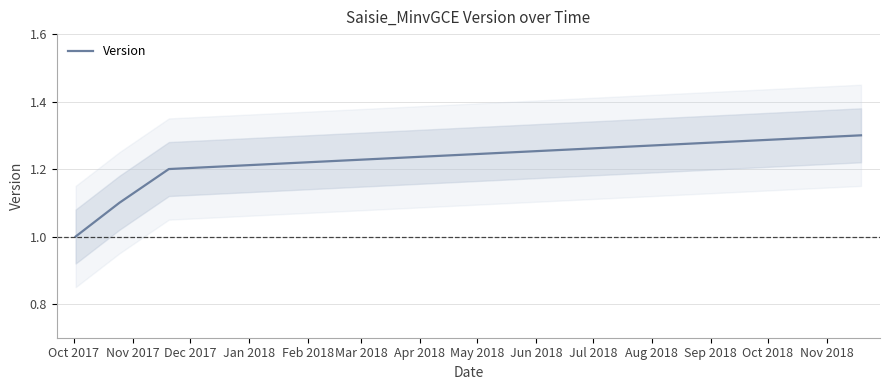

What is the highest value of the Version series?

1.3